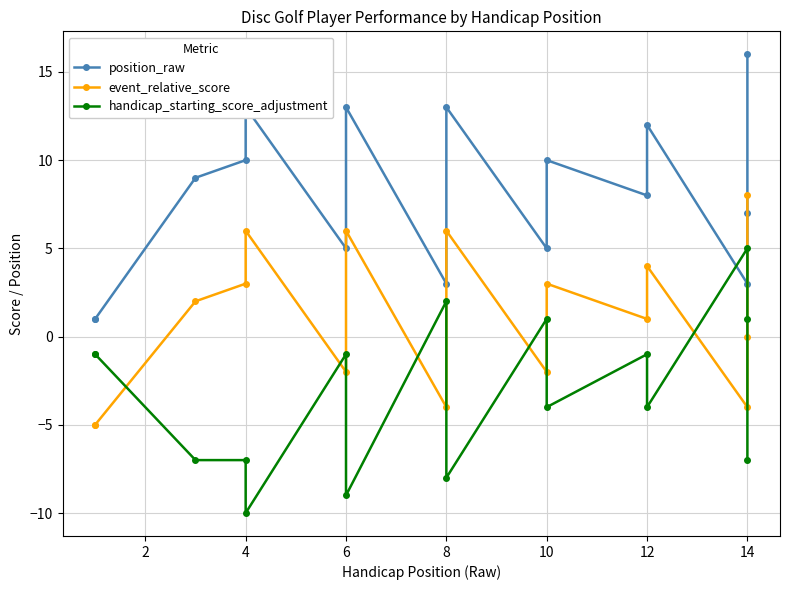

What is the minimum value for event_relative_score?

-5